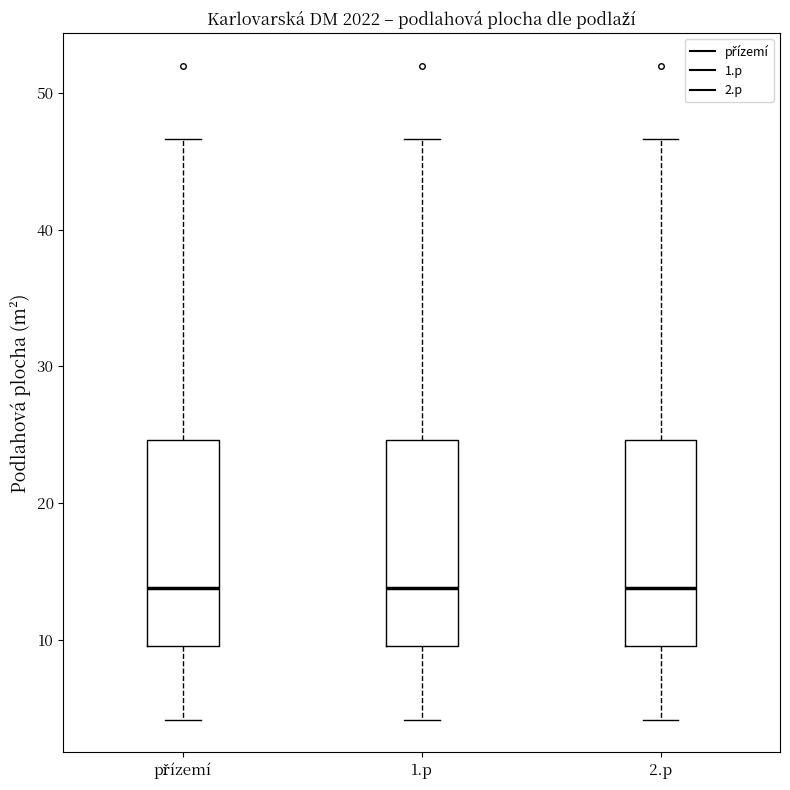

Reading left to right, read every box against the y-axis: the position of its median line, the range the box covers, and the ends of its whiskers. The values are not printed on the chart, so give them approximately, as read against the axis.

přízemí: median 14, box 10 to 25, whiskers 4 to 47
1.p: median 14, box 10 to 25, whiskers 4 to 47
2.p: median 14, box 10 to 25, whiskers 4 to 47